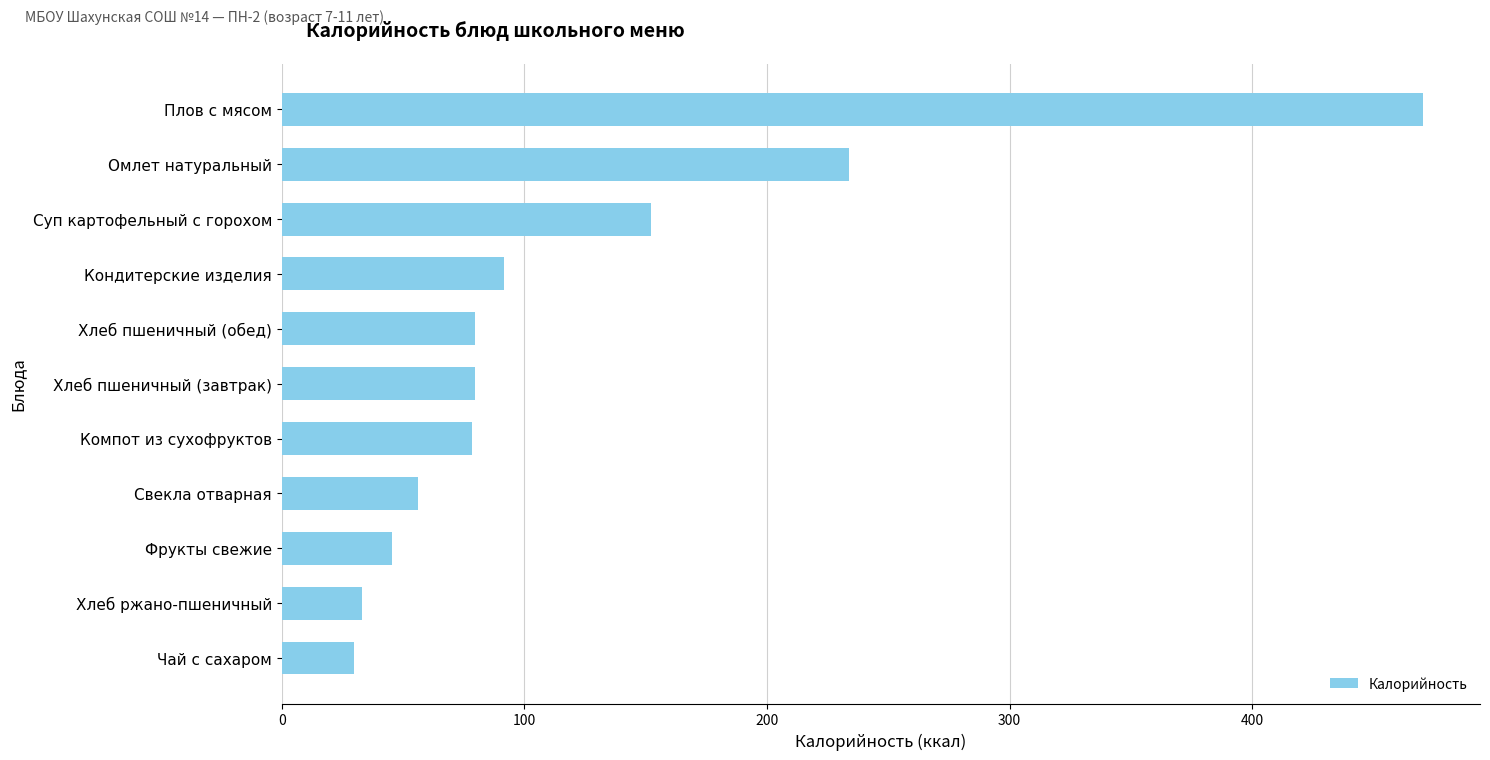

What is the value of the 1st bar from the top?

470.3